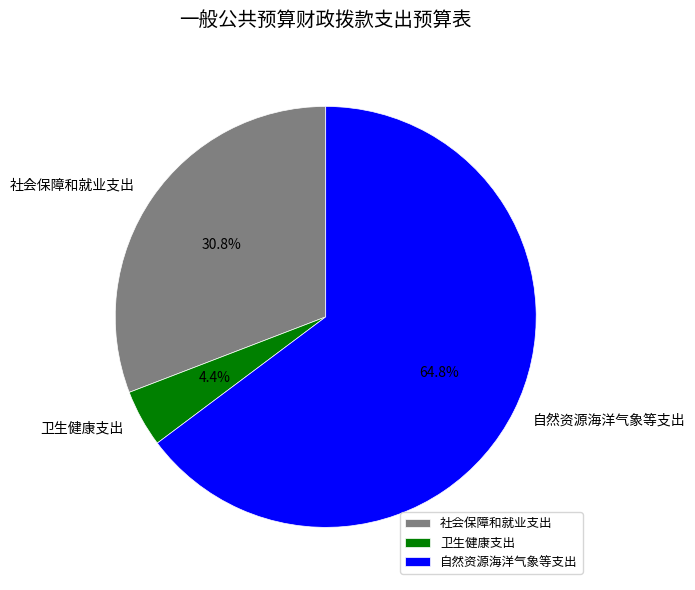

The 自然资源海洋气象等支出 slice represents 57% of the pie. True or false?

False